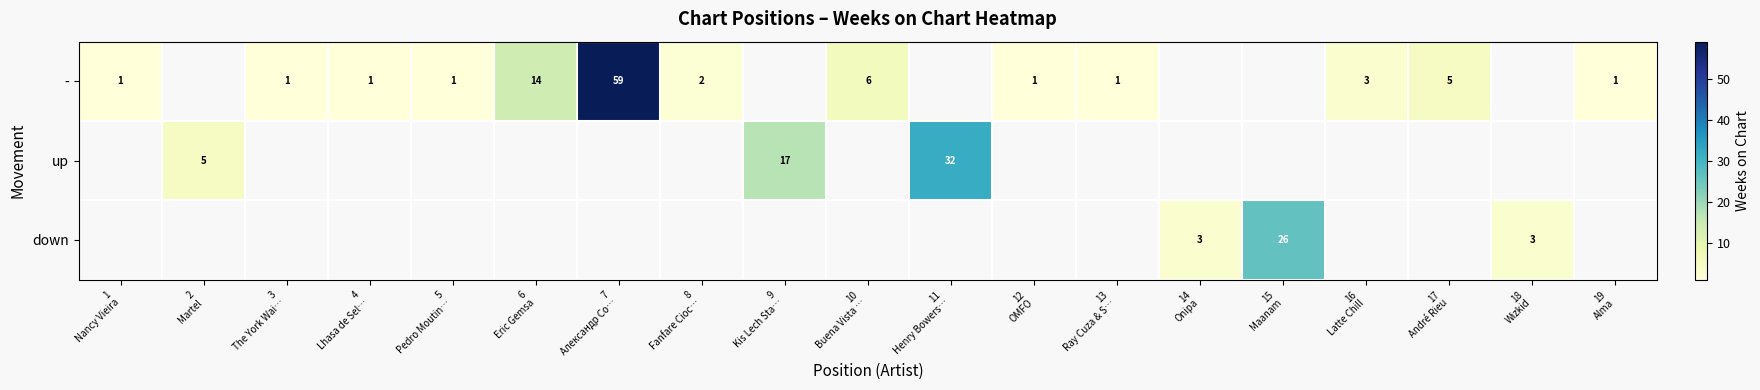

At which label does - reach its peak?

7 Александр Со…